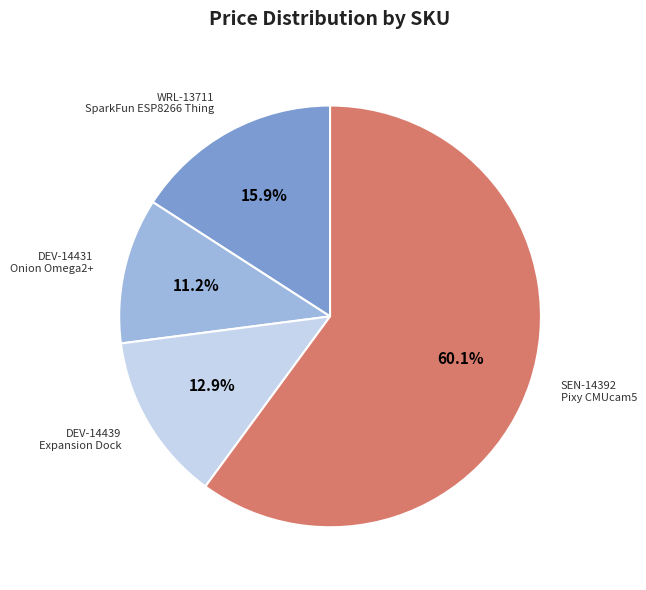

Is there a majority slice in this chart?

Yes